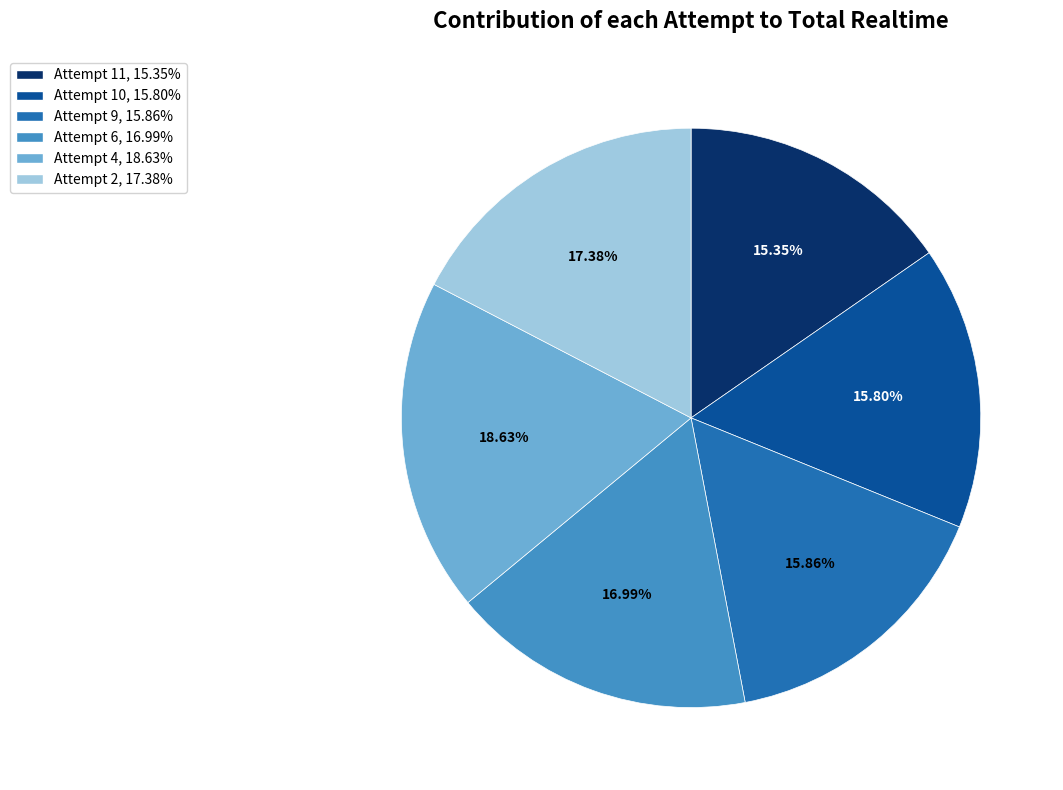

To the nearest percent, what is the difference between the Attempt 4 and Attempt 10 slice percentages?

3%